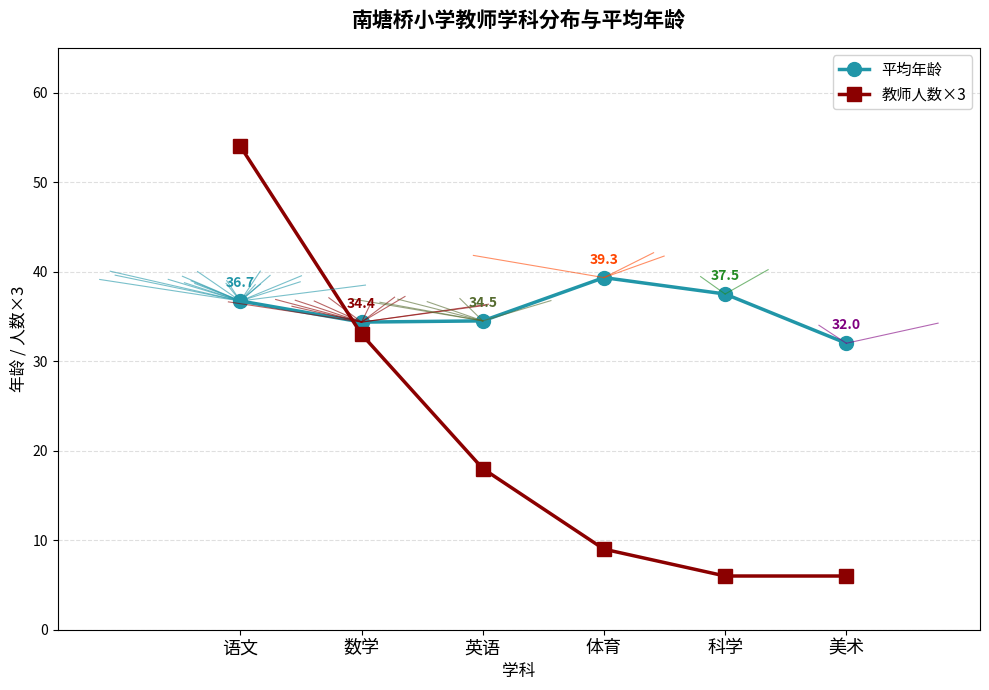

True or false: 教师人数×3 has more than 0 points higher than both neighbors.

False